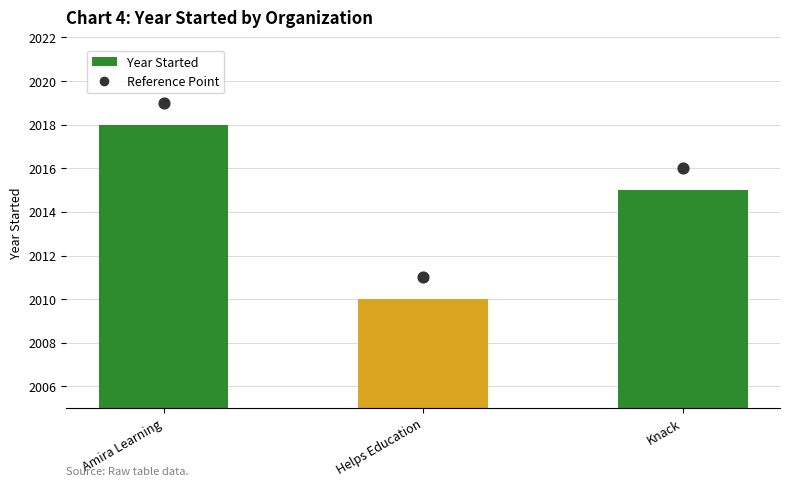

At how many categories does at least one series exceed 2017?

1